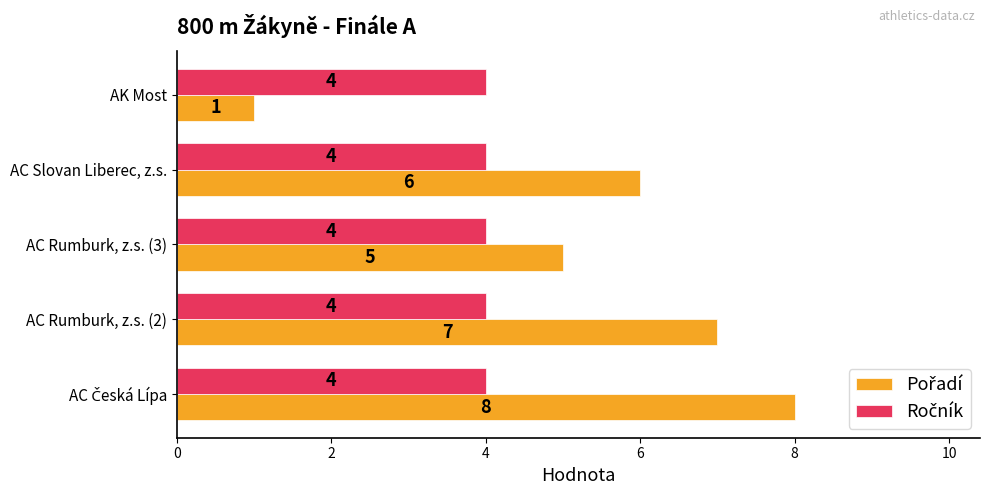

What is the total value across all series at AC Slovan Liberec, z.s.?

10